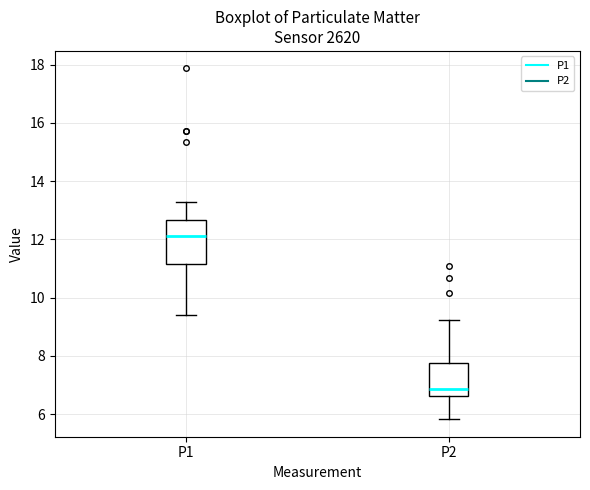

Where does the upper whisker of the box for P2 end on the y-axis? The values are not printed on the chart, so give them approximately, as read against the axis.

9.2